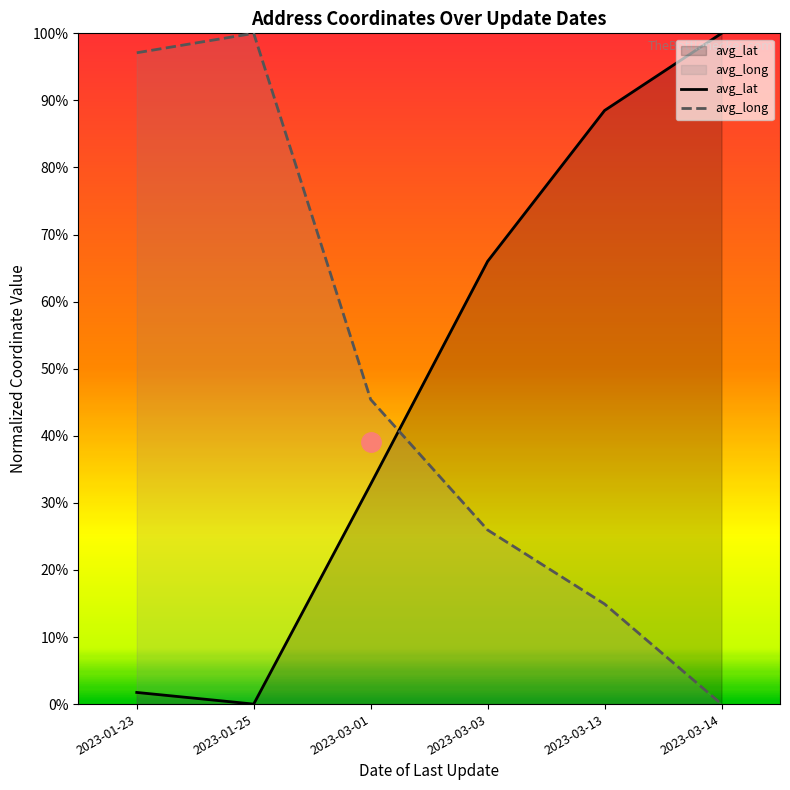

Reading left to right, transcribe all the data shown in this chart.

avg_lat: 1.7	0.0	32.8	66.0	88.5	100.0
avg_long: 97.1	100.0	45.4	26.0	14.9	0.0